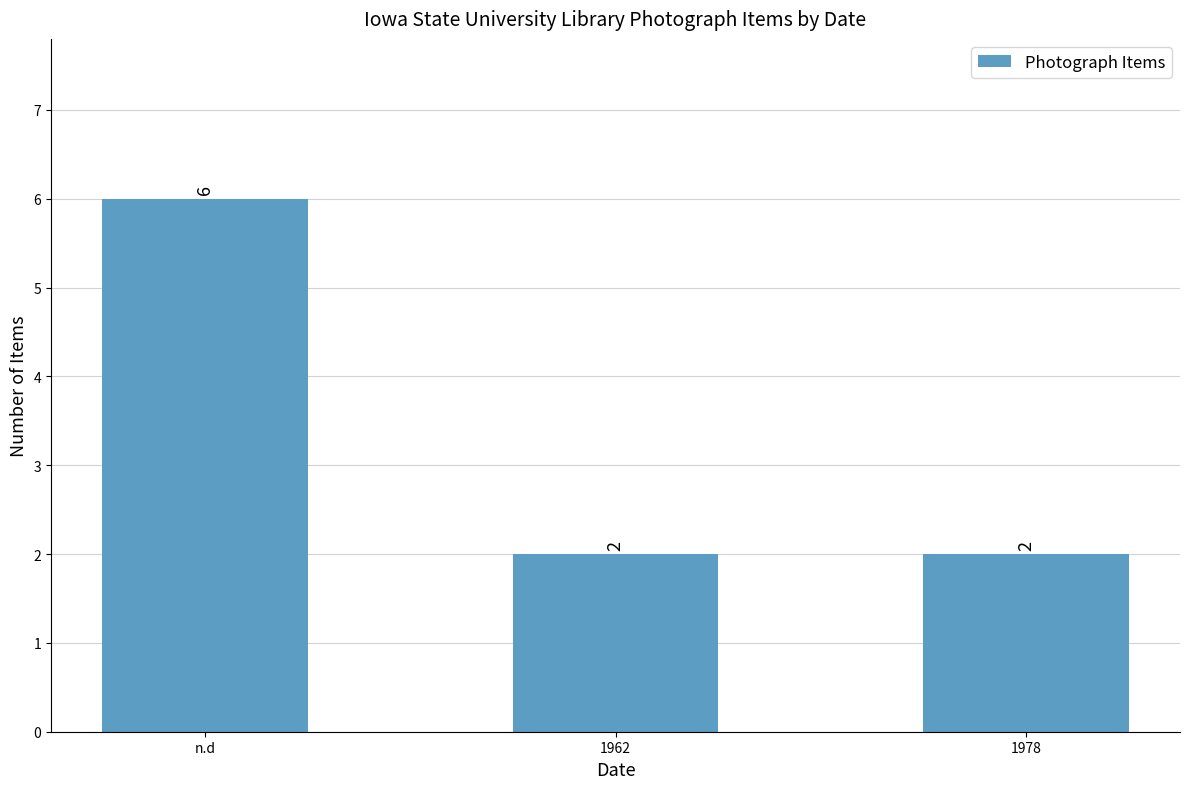

What position from the left is n.d?

1